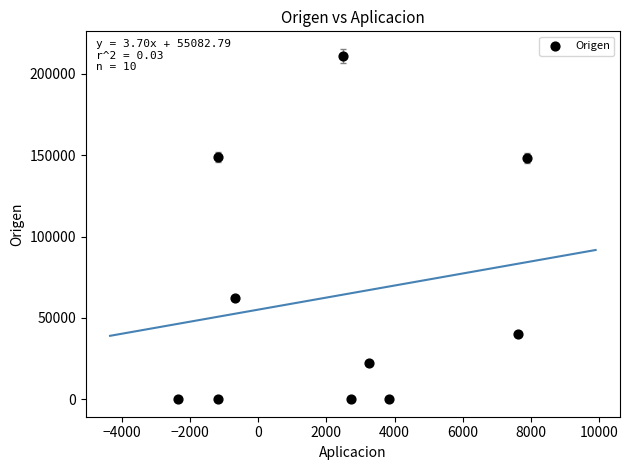

What is the average X value?

2240.3